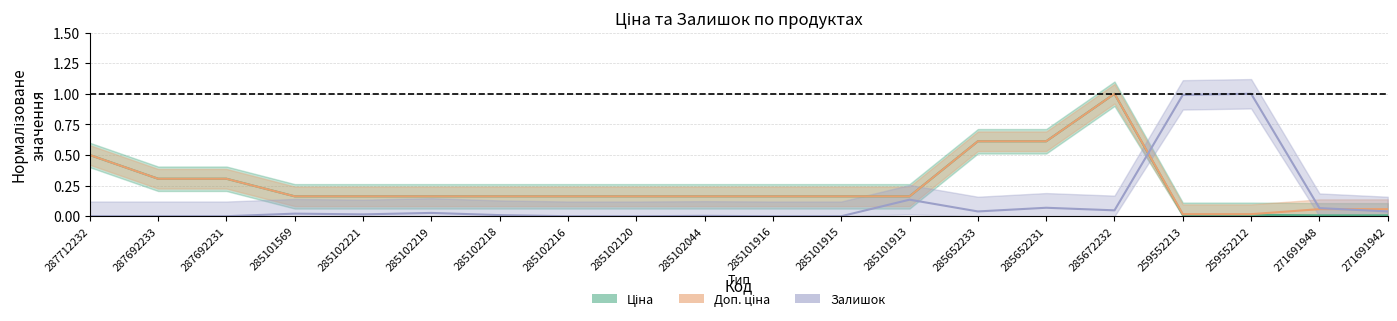

List the series in order of their peak value, lowest first.

Ціна, Доп. ціна, Залишок